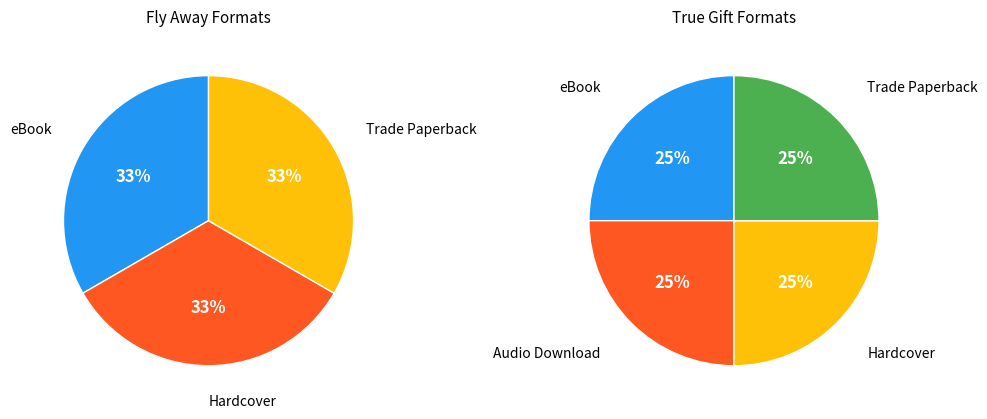

Count the number of slices in the pie.

5